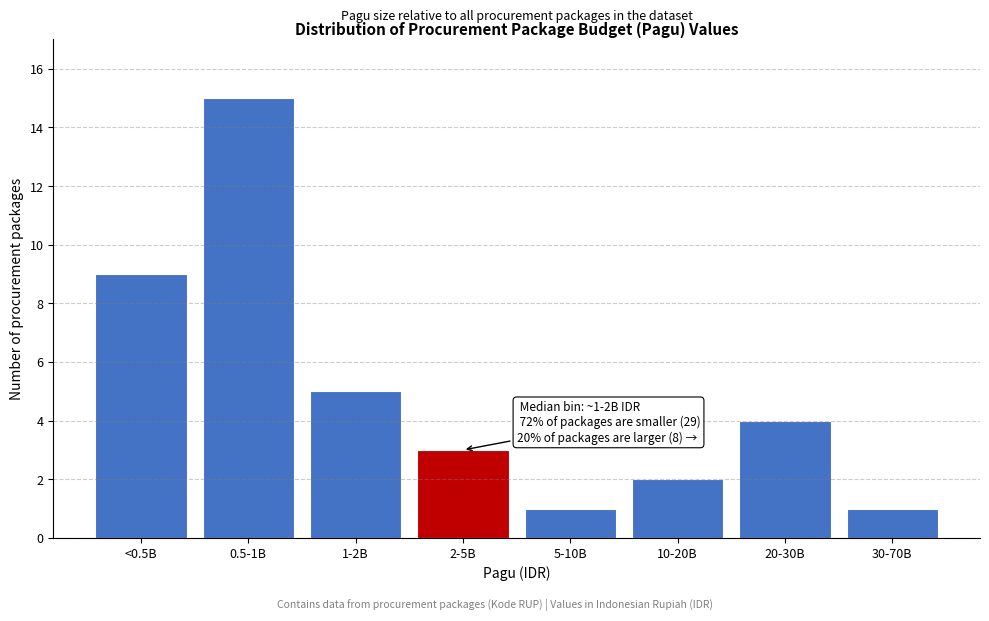

Reading left to right, extract all data points from this chart.

9	15	5	3	1	2	4	1